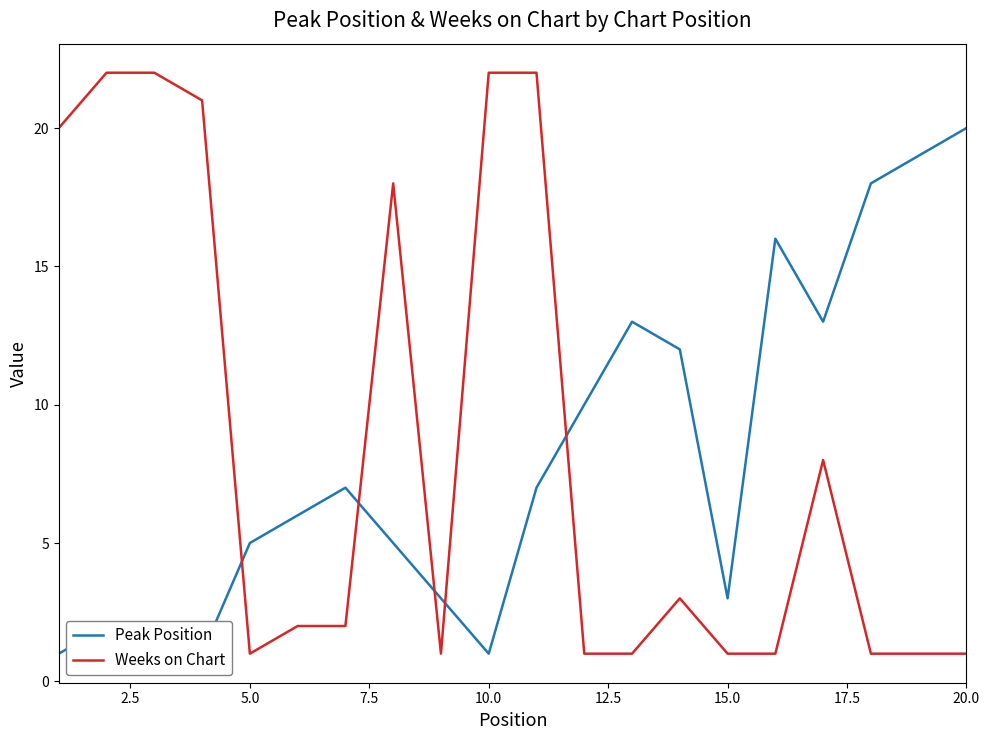

True or false: Weeks on Chart has more than 0 points higher than both neighbors.

True